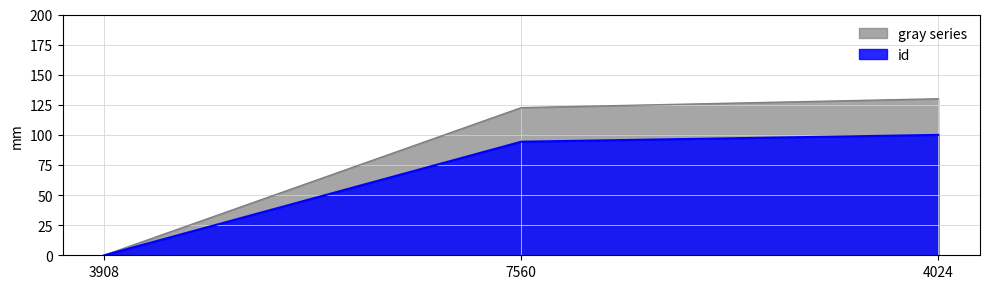

What is the greatest value displayed?

130.0